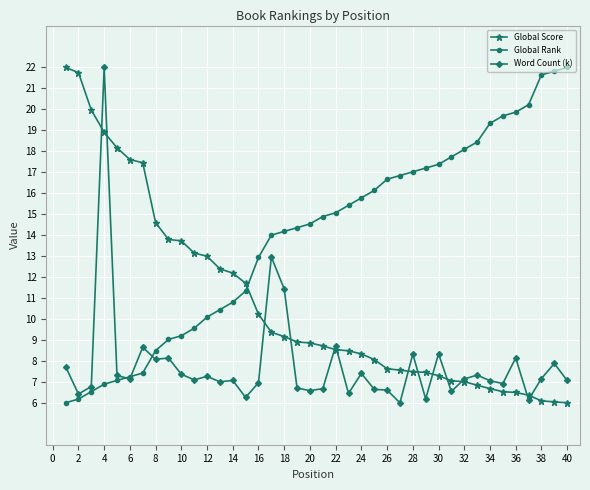

Does the chart display data point markers on the line(s)?

Yes